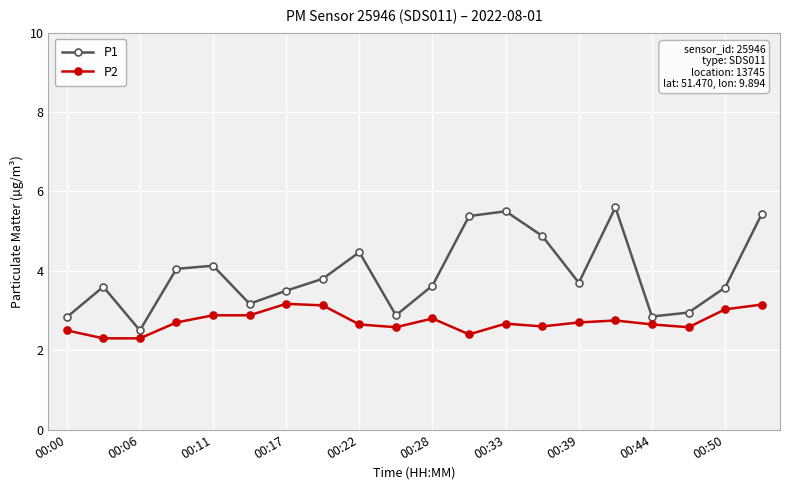

What is the value of the P1 point at the 15th from the left?

3.7